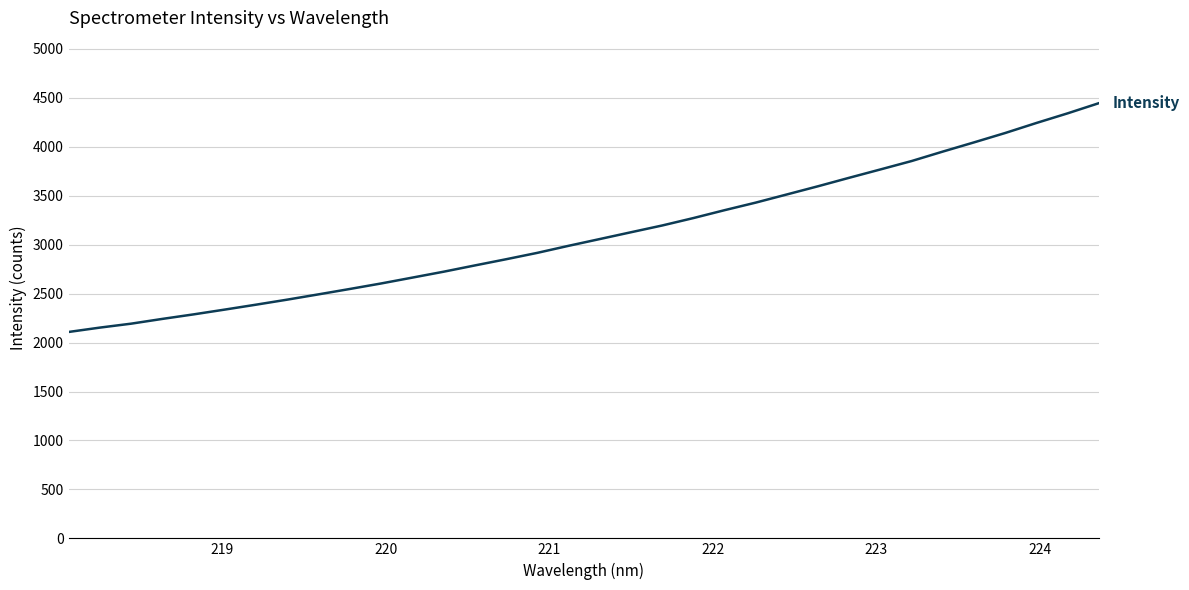

What is the difference between the maximum and minimum values?

2337.6